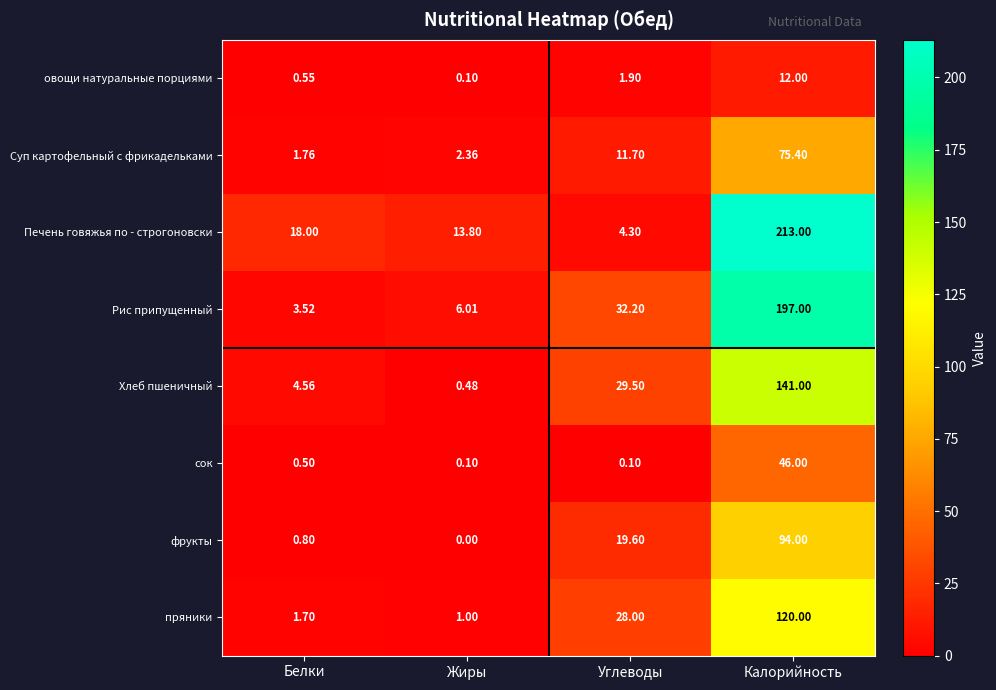

At which label does сок reach its peak?

Калорийность